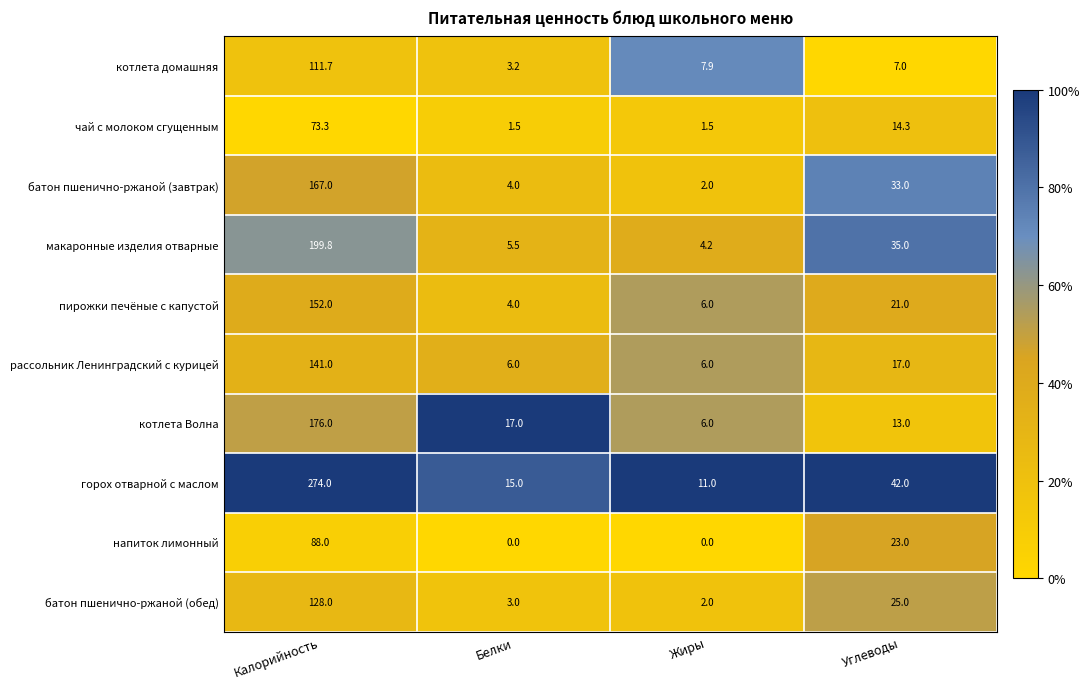

True or false: рассольник Ленинградский с курицей has a value of 3.1 at Белки.

False